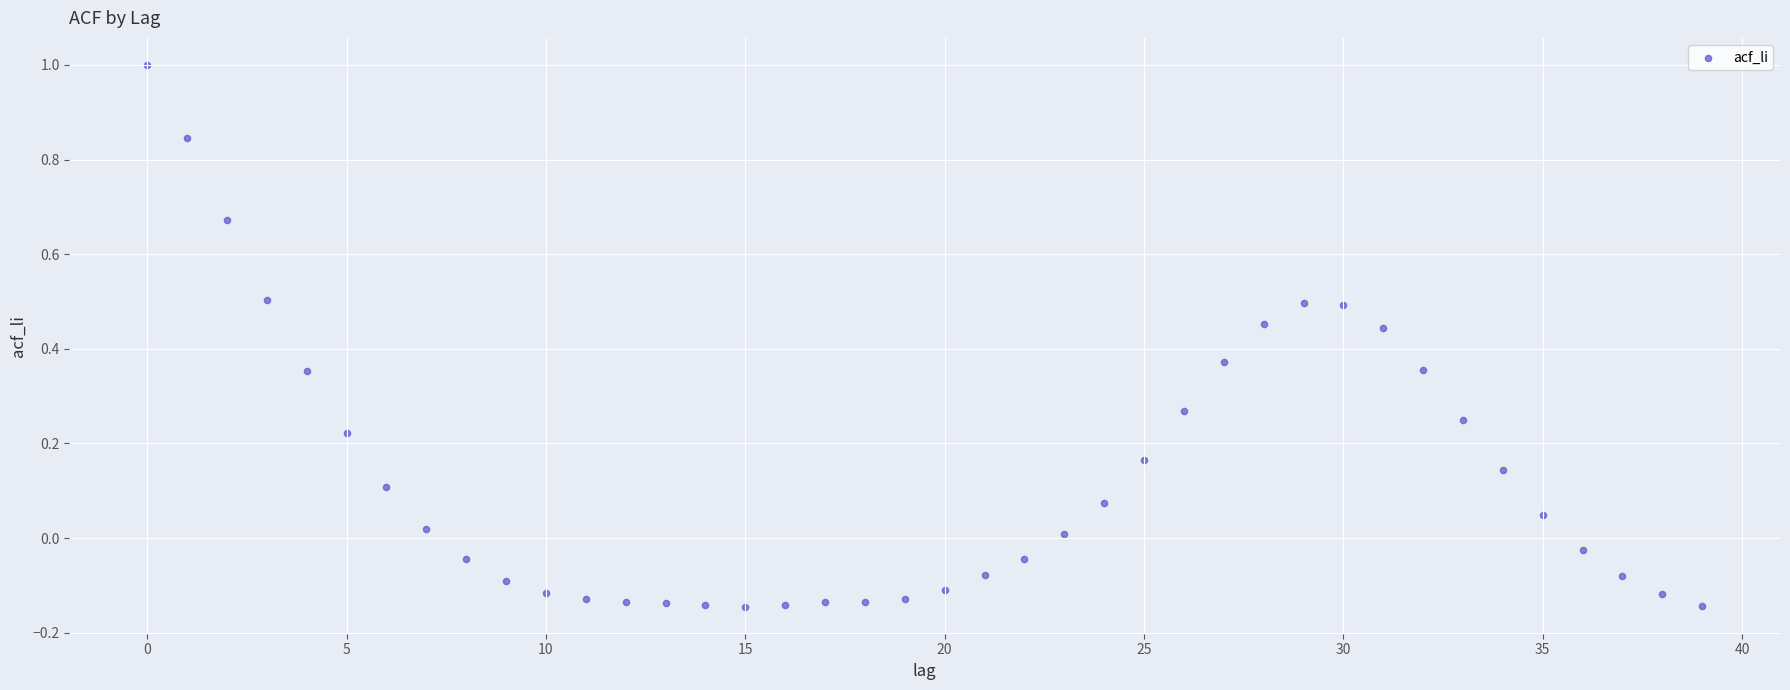

What is the range of Y values (max minus min)?

1.1